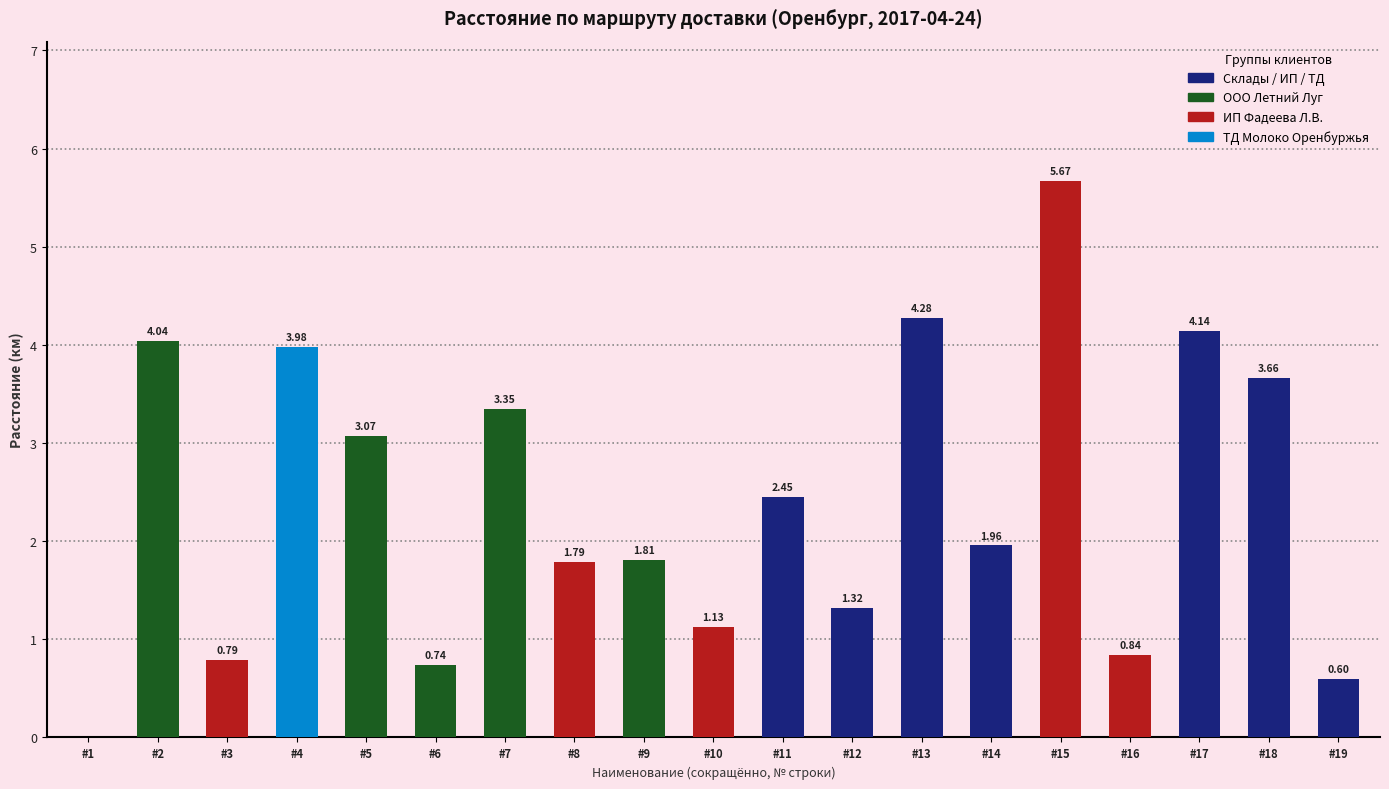

What is the sum of all values?

45.6